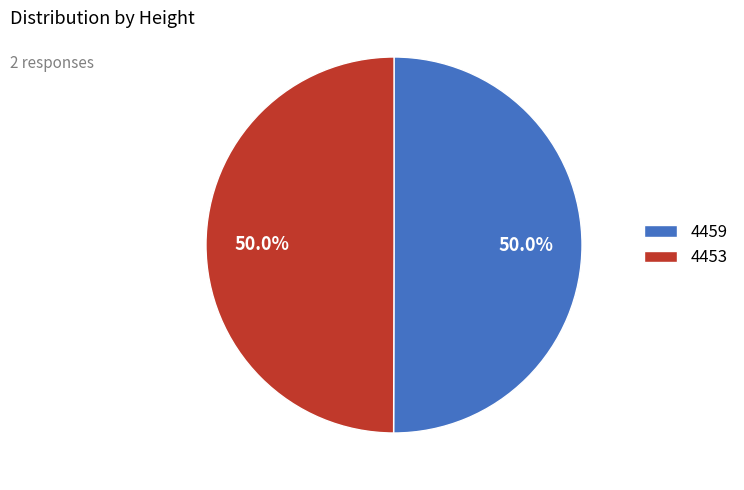

Approximately how many times larger is the value at 4453 compared to 4459?

1.0